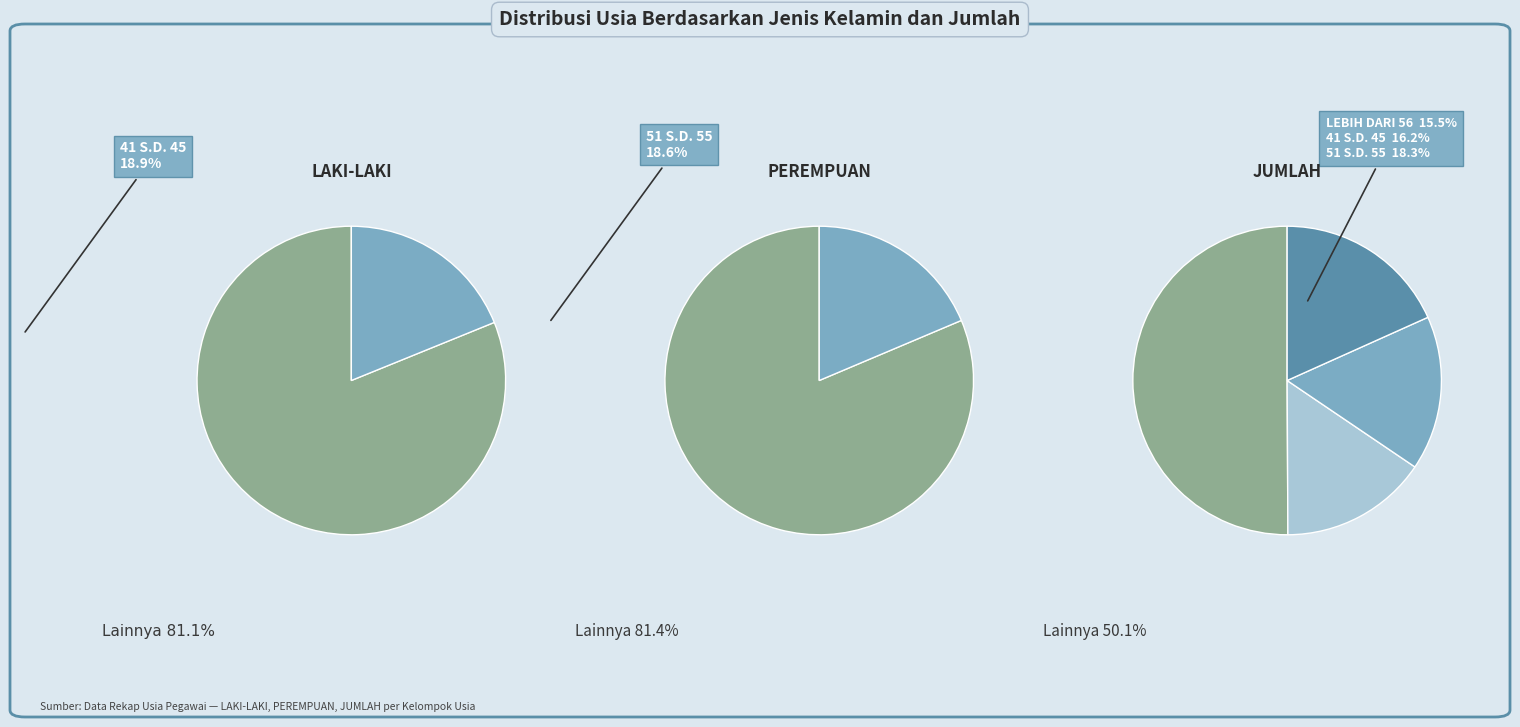

Does any single category account for the majority?

No